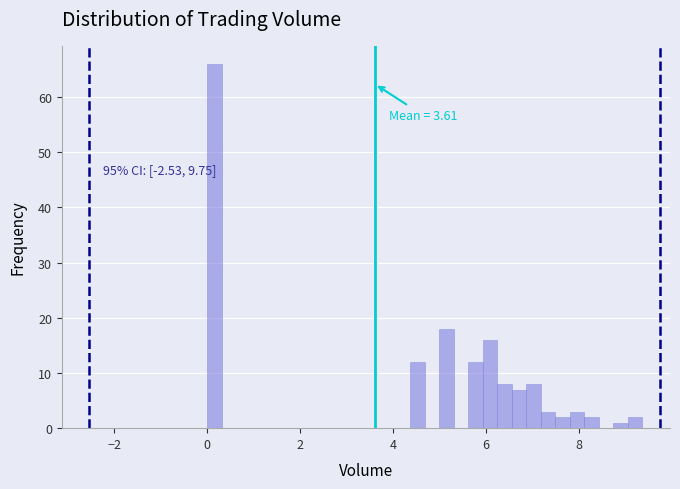

Around what value on the x-axis is the tallest bar? Give the approximate position of its centre, as read against the axis.

0.2